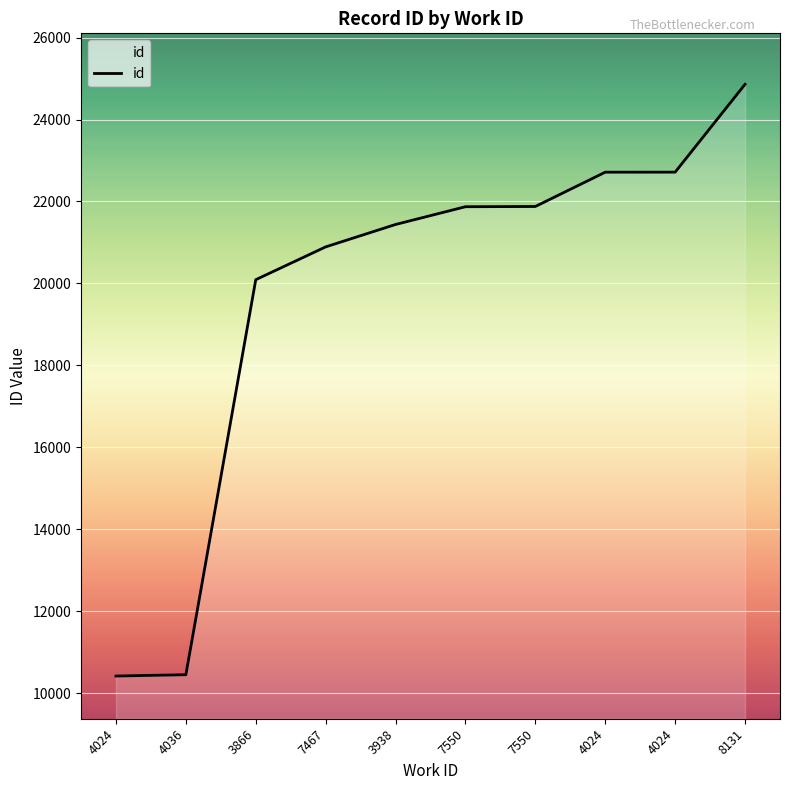

What is the change in value from 7467 to 4024?

+1823